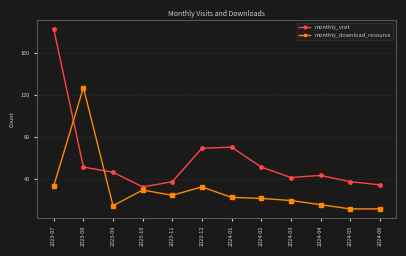

True or false: monthly_visit has more than 2 interior local peaks.

False